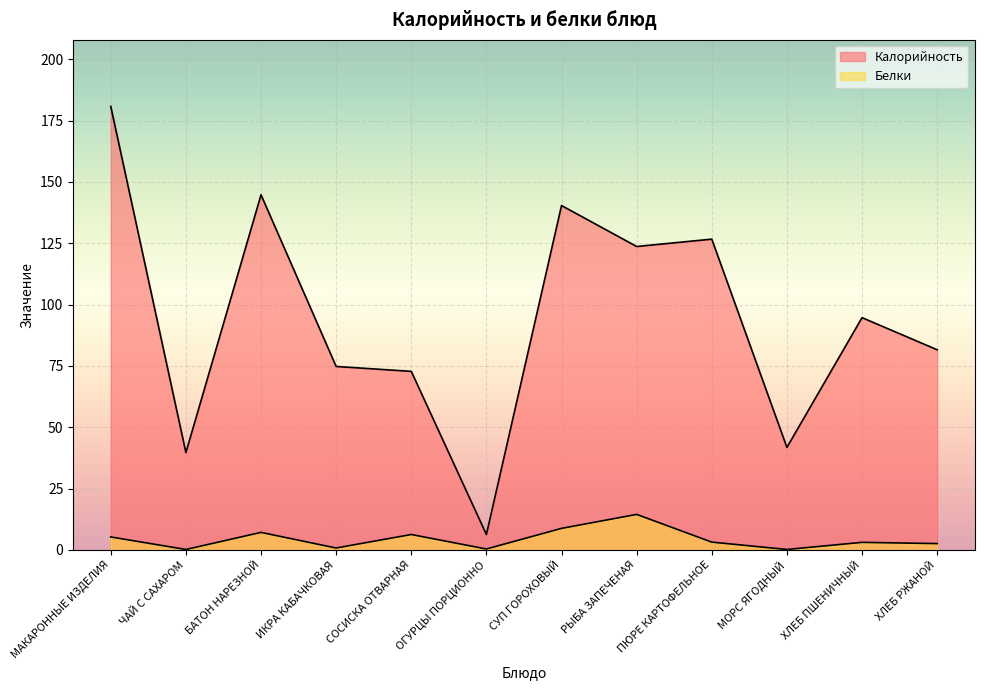

At which category is the sum across all series the highest?

МАКАРОННЫЕ ИЗДЕЛИЯ